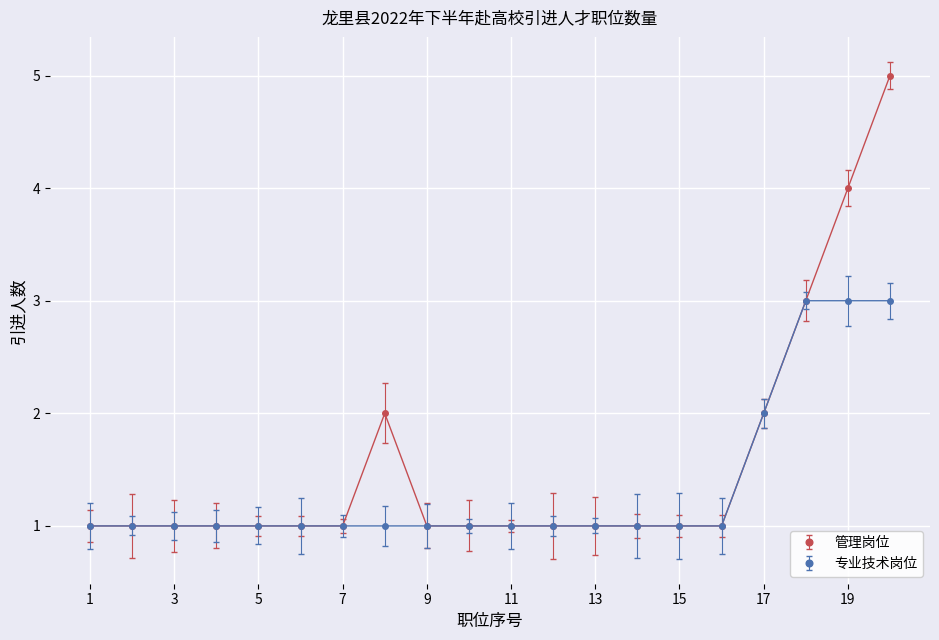

What is the value of the 专业技术岗位 point at the 7th from the left?

1